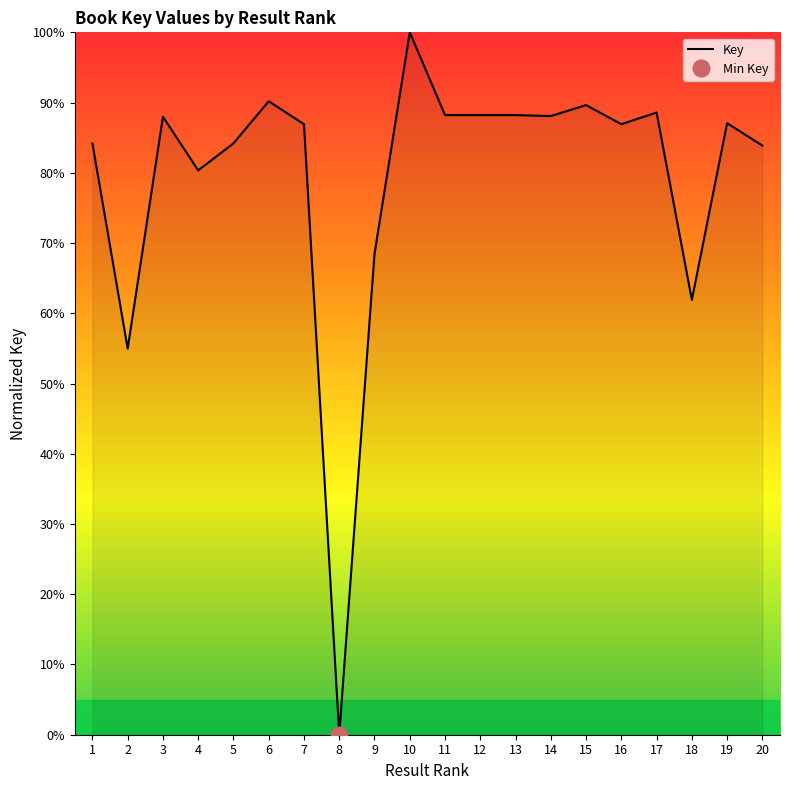

What is the value of the 14th point from the left?

88.1